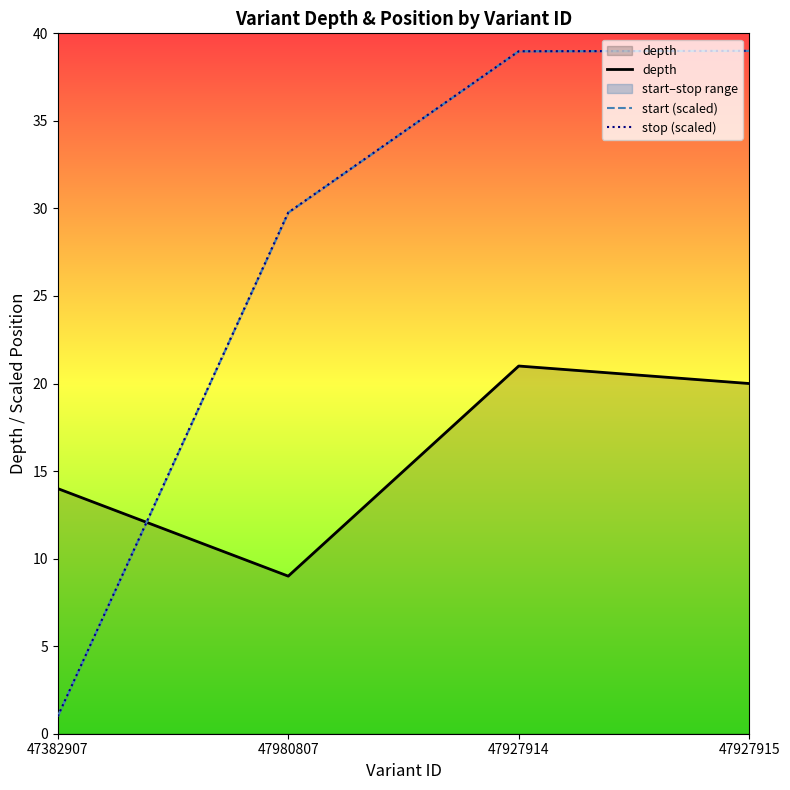

At which category does depth reach its first local valley?

47980807